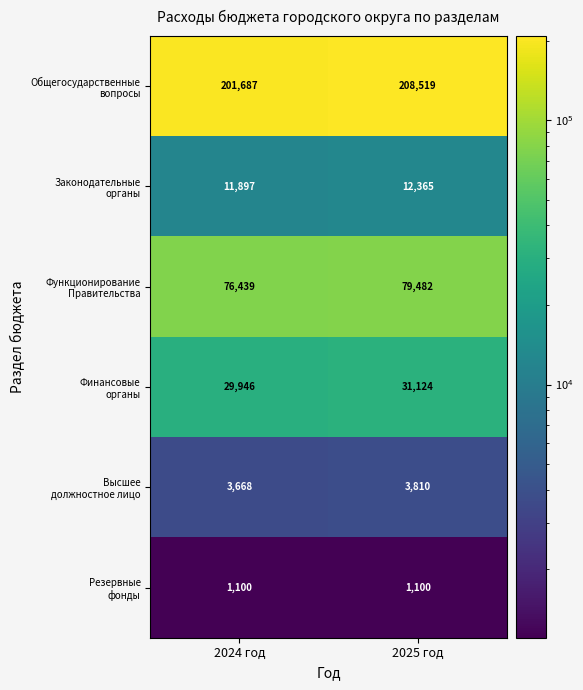

Count the number of categories in the chart.

2